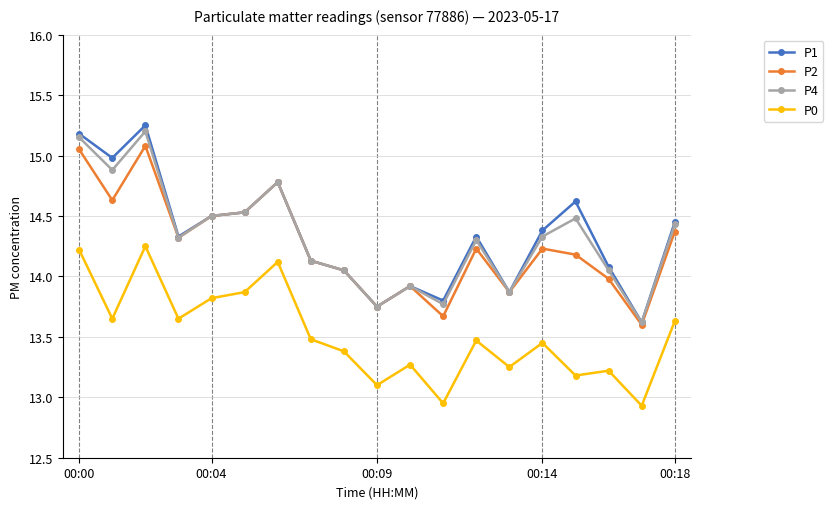

At how many categories does at least one series exceed 13?

19